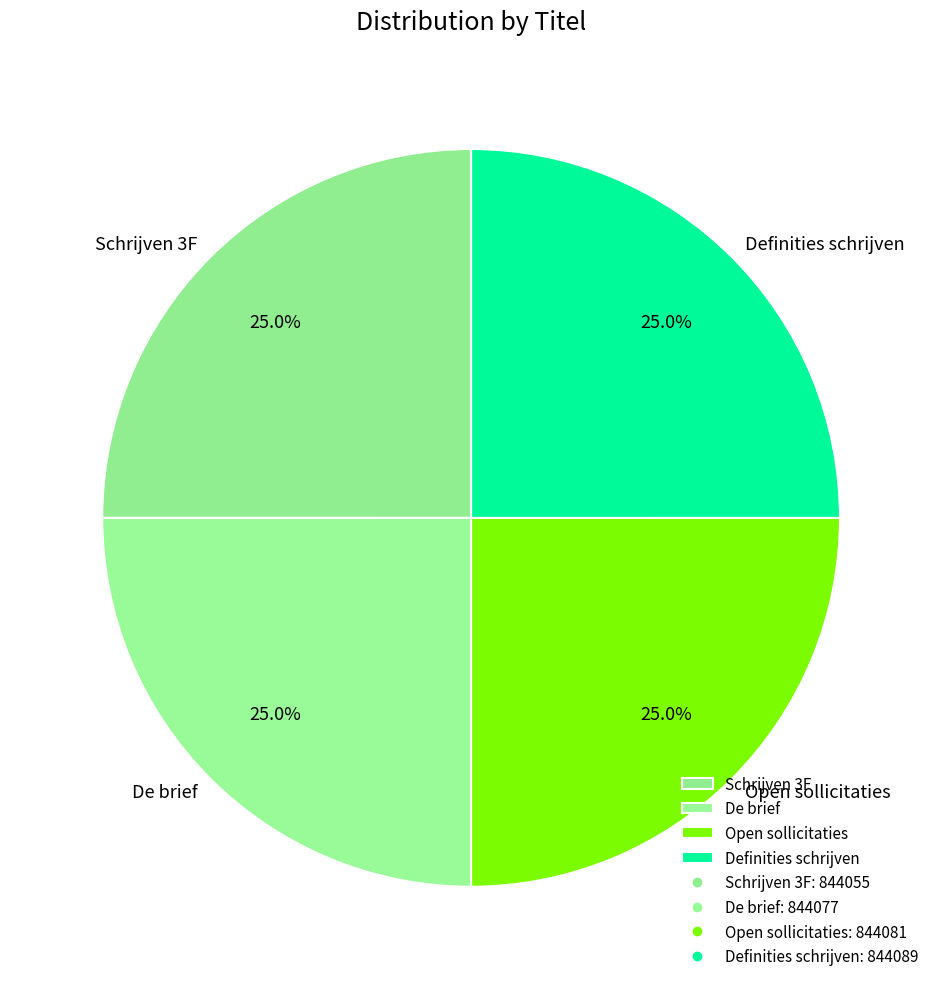

To the nearest percent, what portion does Schrijven 3F represent?

25%